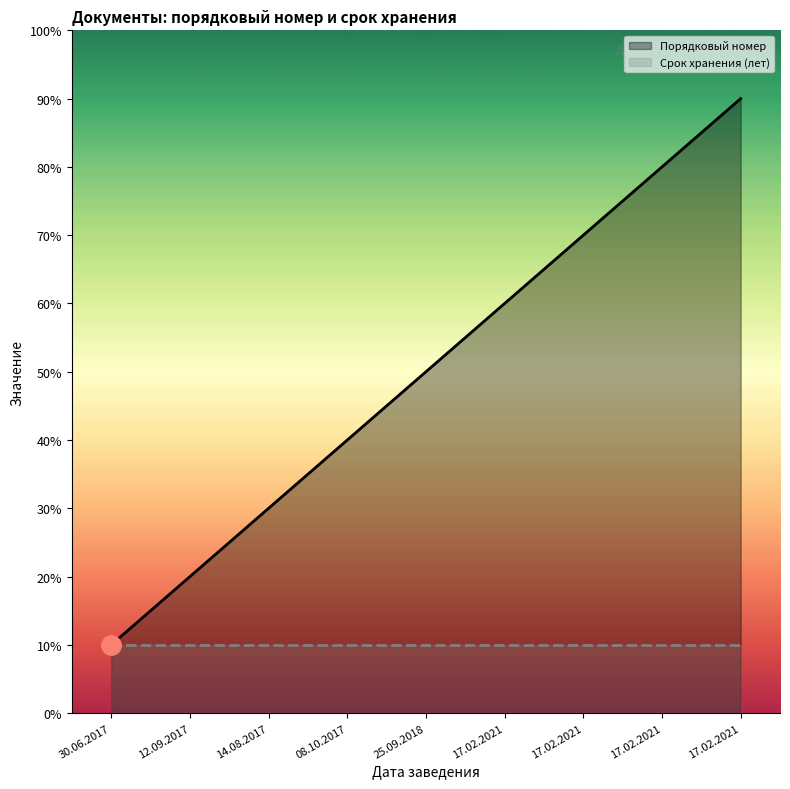

What is the highest value of the Порядковый номер series?

9